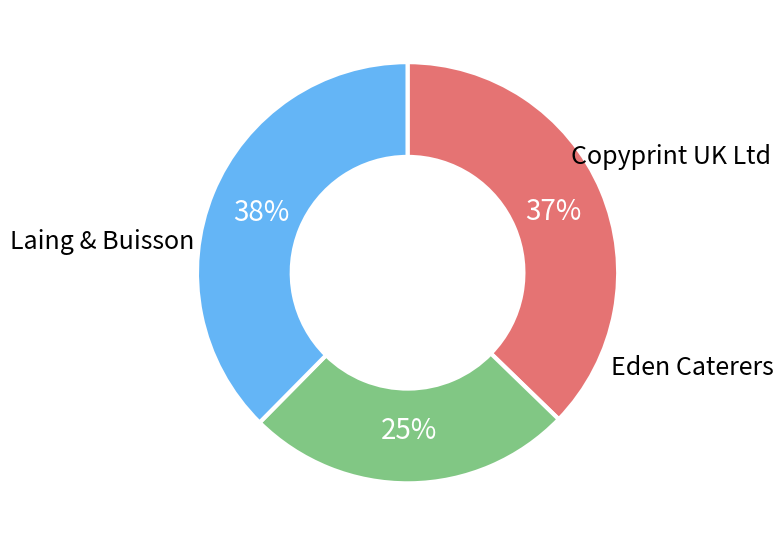

What is the ratio of the value at Eden Caterers to the value at Laing & Buisson?

0.7